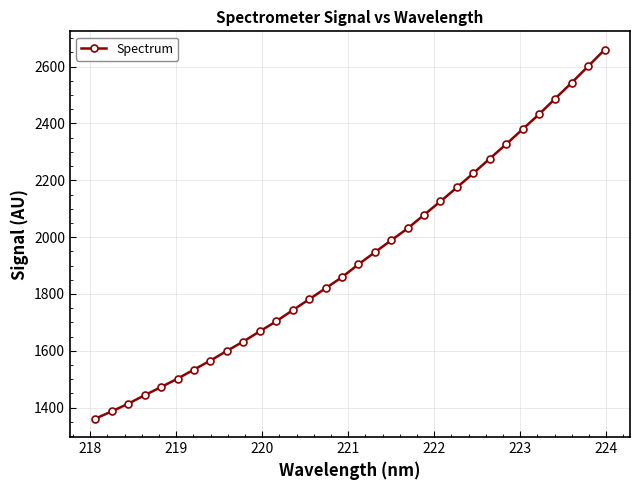

True or false: the data has more than 1 interior local peaks.

False